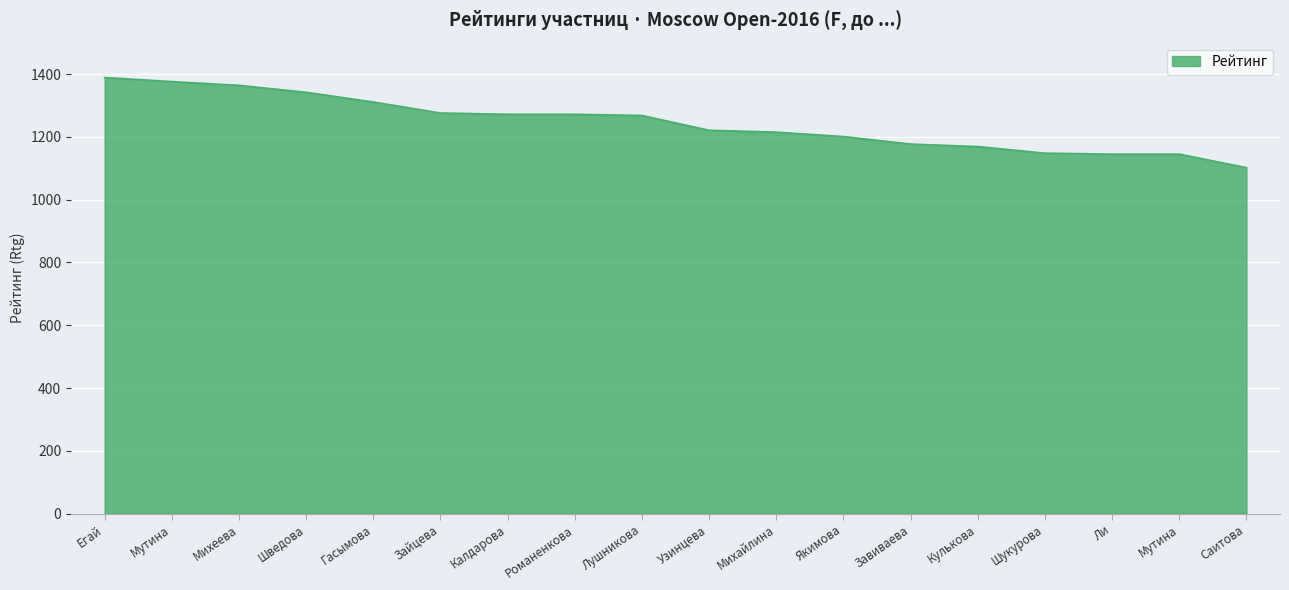

How many lines are shown in the chart?

1